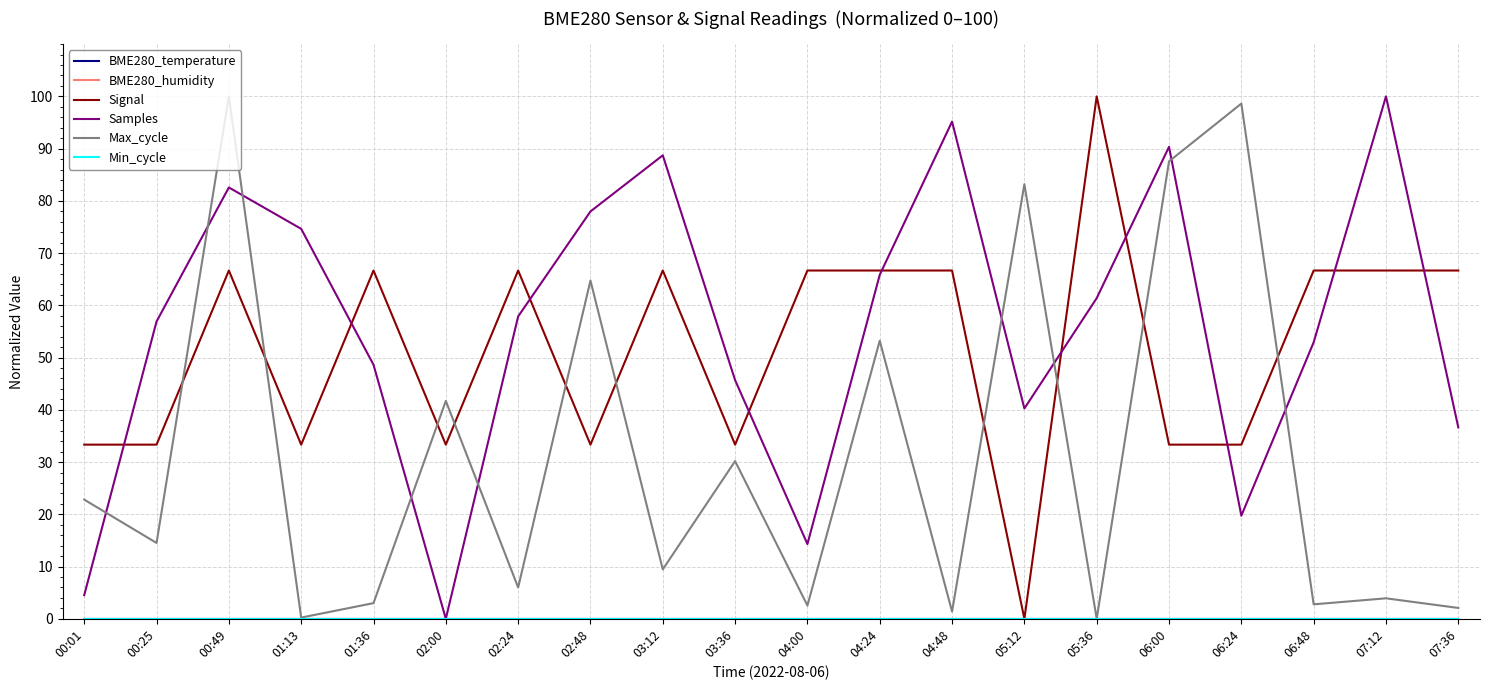

What is the difference between the maximum and minimum values in the Signal series?

100.0